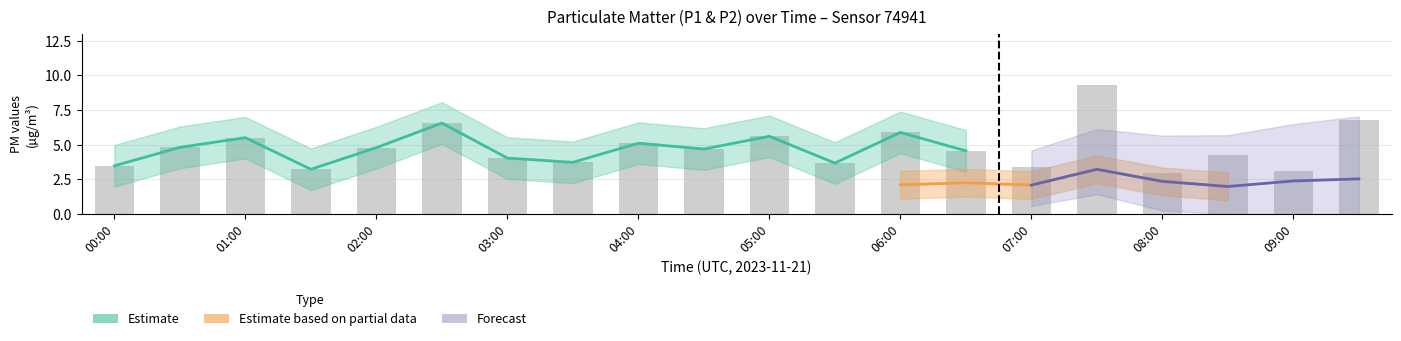

What is the minimum value shown in the chart?

2.9